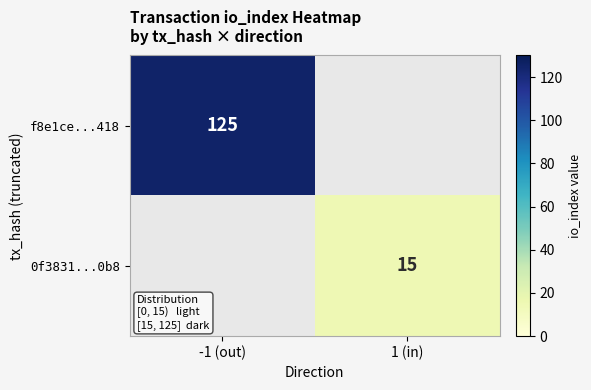

The value of 0f3831...0b8 at 1 (in) is 22. True or false?

False